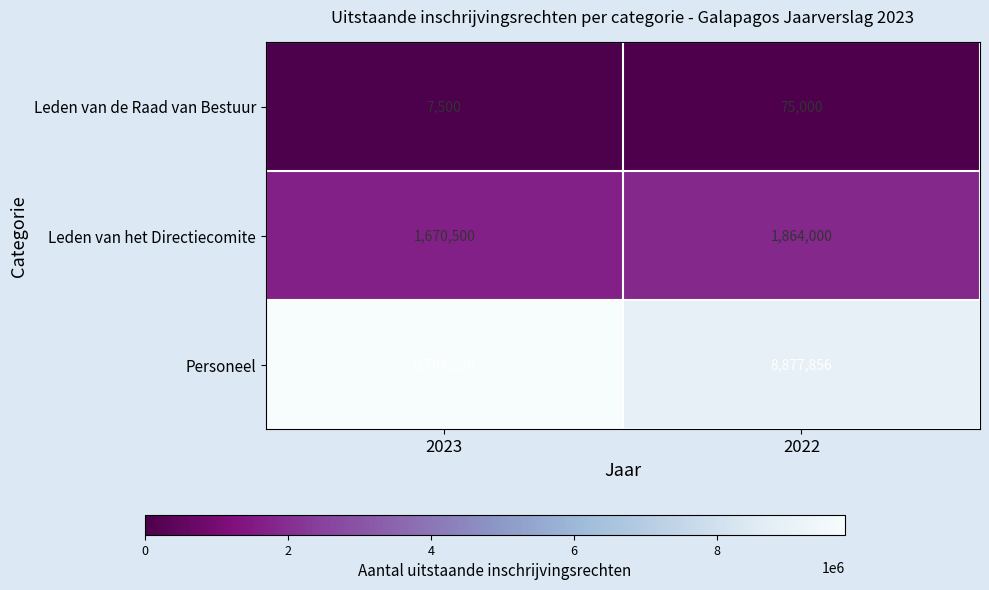

Rank the series by their maximum value, from highest to lowest.

Personeel, Leden van het Directiecomite, Leden van de Raad van Bestuur